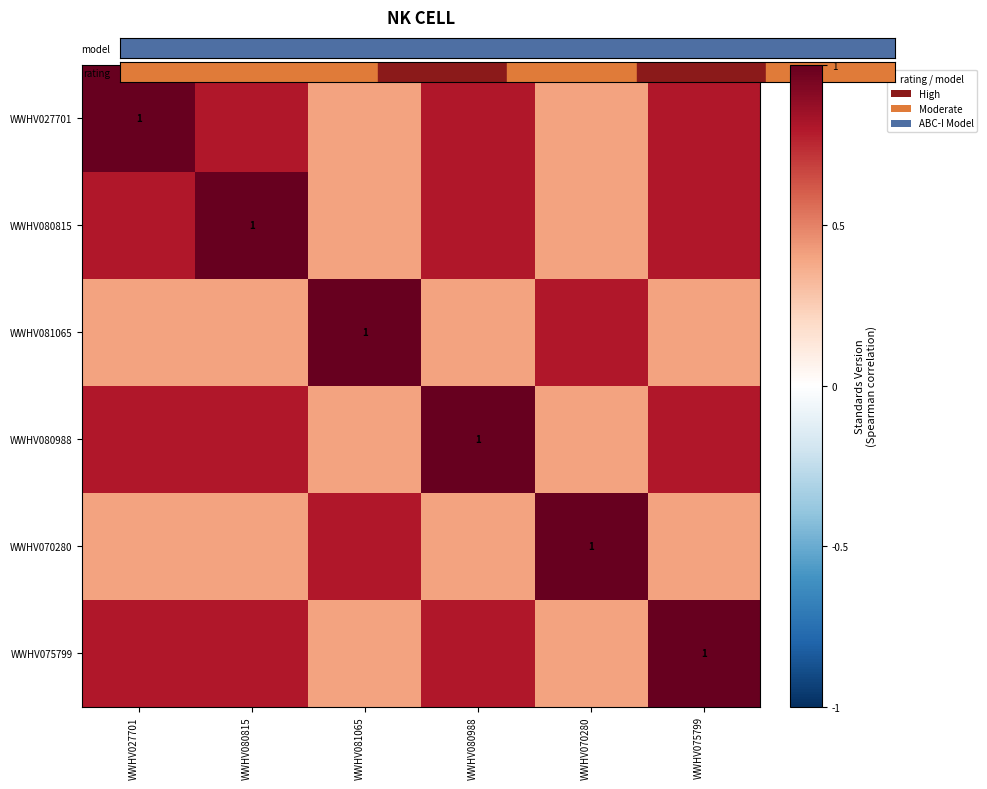

Is the value of WWHV027701 at WWHV027701 greater than the value of WWHV075799 at WWHV027701?

Yes